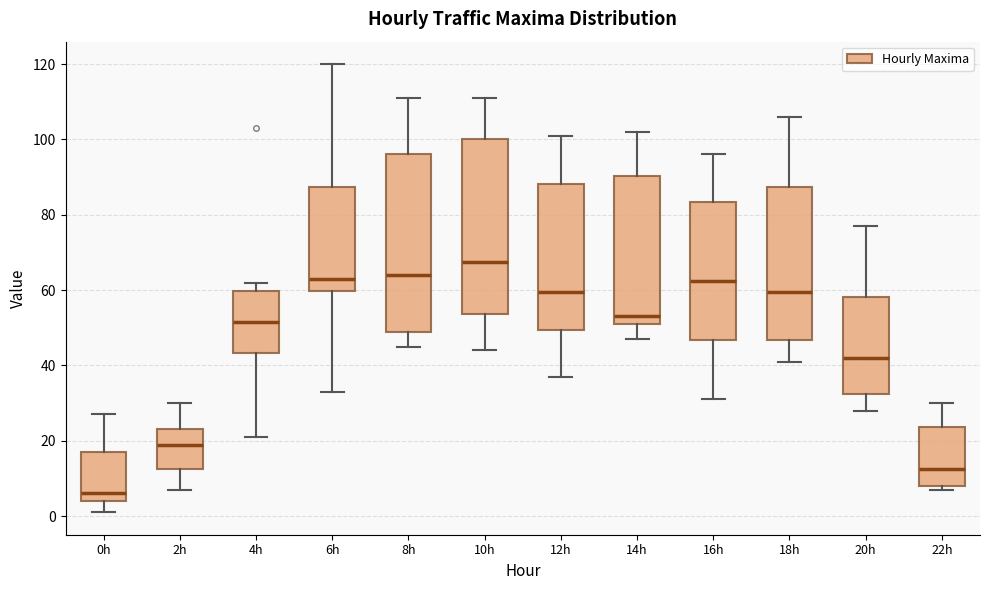

Reading left to right, transcribe this box plot: for each box, give where its median line is, the range the box spans, and where its two whiskers end, as read against the y-axis. The values are not printed on the chart, so give them approximately, as read against the axis.

0h: median 6, box 4 to 18, whiskers 2 to 28
2h: median 20, box 12 to 24, whiskers 8 to 30
4h: median 52, box 44 to 60, whiskers 22 to 62
6h: median 64, box 60 to 88, whiskers 34 to 120
8h: median 64, box 50 to 96, whiskers 46 to 112
10h: median 68, box 54 to 100, whiskers 44 to 112
12h: median 60, box 50 to 88, whiskers 38 to 102
14h: median 54, box 52 to 90, whiskers 48 to 102
16h: median 62, box 46 to 84, whiskers 32 to 96
18h: median 60, box 46 to 88, whiskers 42 to 106
20h: median 42, box 32 to 58, whiskers 28 to 78
22h: median 12, box 8 to 24, whiskers 8 (just below the box's lower edge) to 30